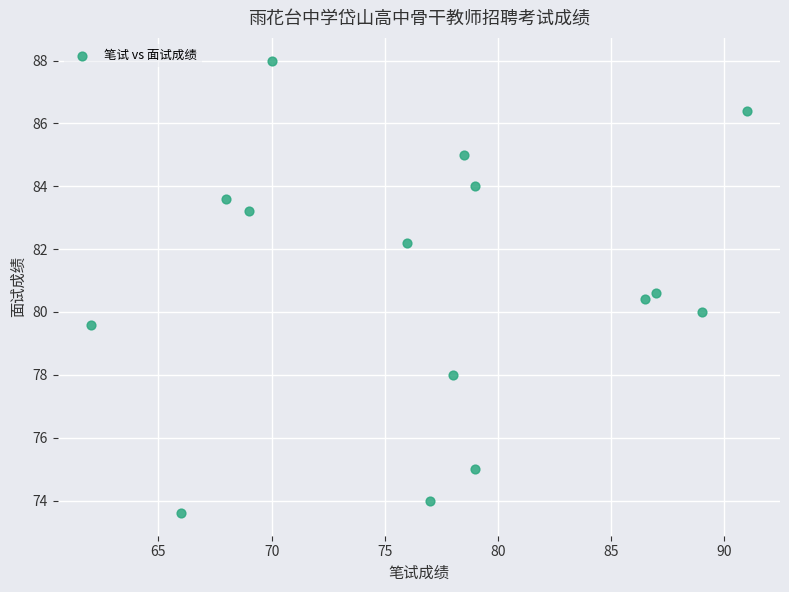

What is the range of Y values (max minus min)?

14.4